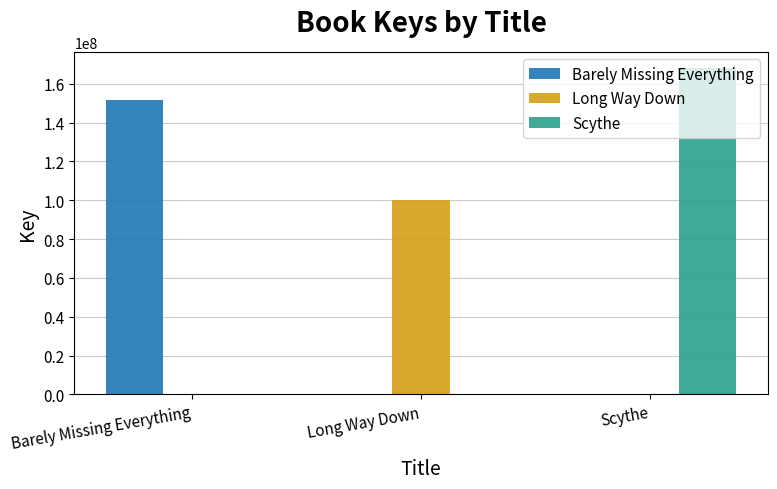

Reading left to right, transcribe all the data shown in this chart.

Barely Missing Everything: 151447662	0	0
Long Way Down: 0	100356512	0
Scythe: 0	0	168081974